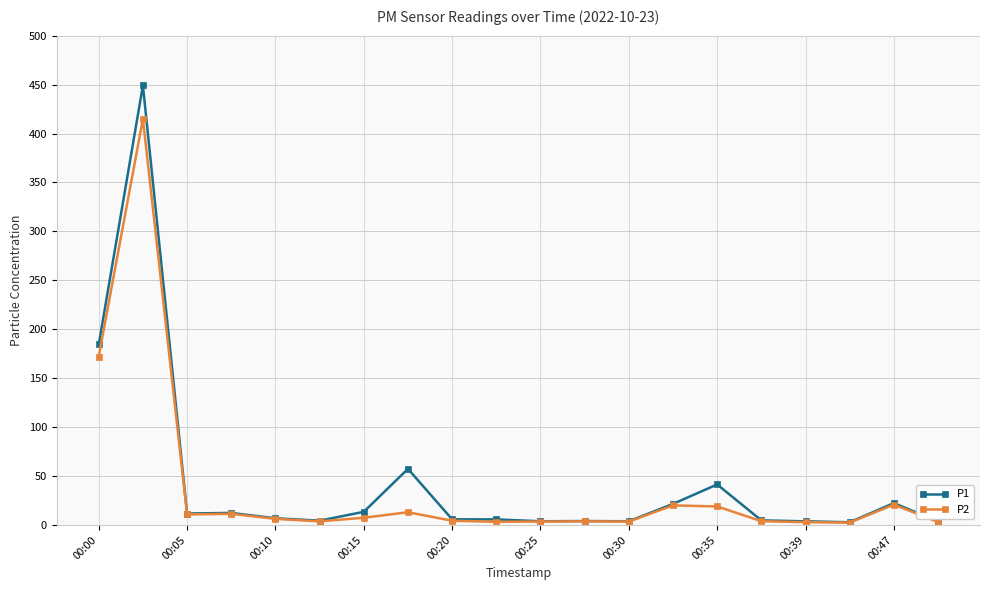

Which series has the widest spread of values?

P1